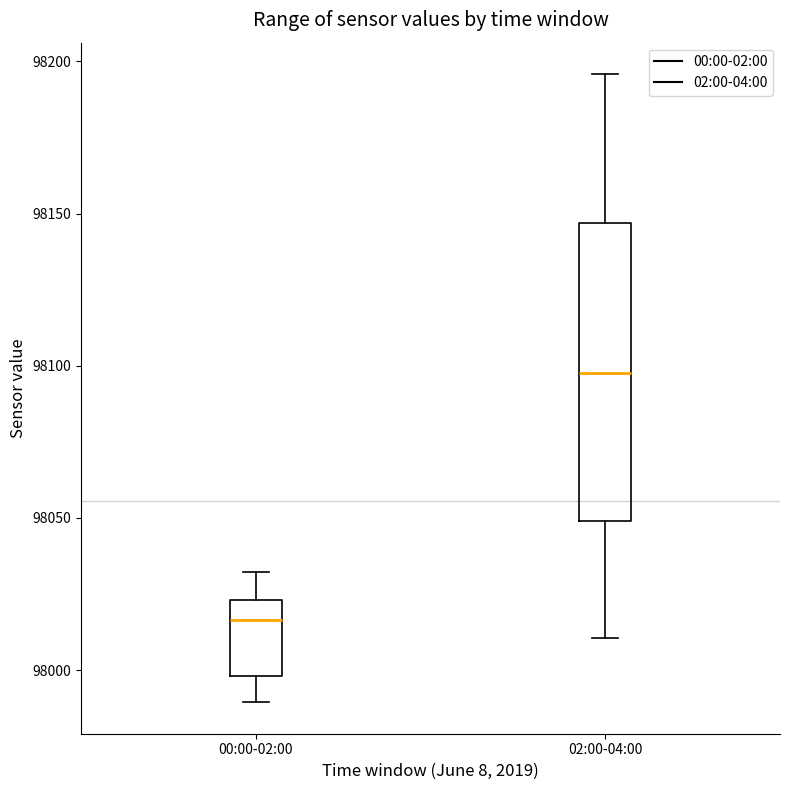

Reading left to right, transcribe this box plot: for each box, give where its median line is, the range the box spans, and where its two whiskers end, as read against the y-axis. The values are not printed on the chart, so give them approximately, as read against the axis.

00:00-02:00: median 98015, box 98000 to 98025, whiskers 97990 to 98030
02:00-04:00: median 98100, box 98050 to 98145, whiskers 98010 to 98195